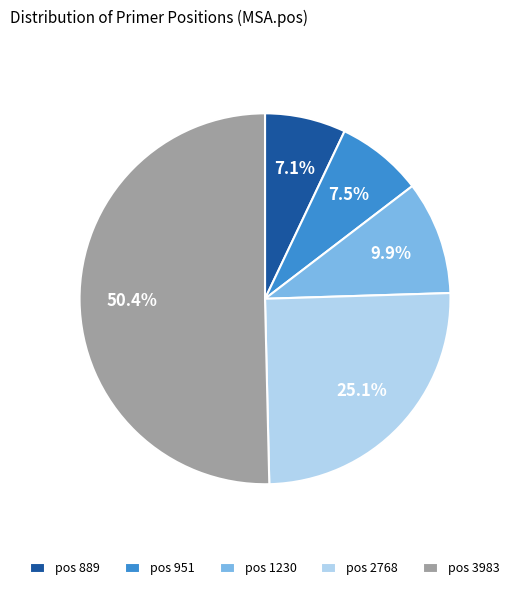

What is the majority slice?

pos 3983